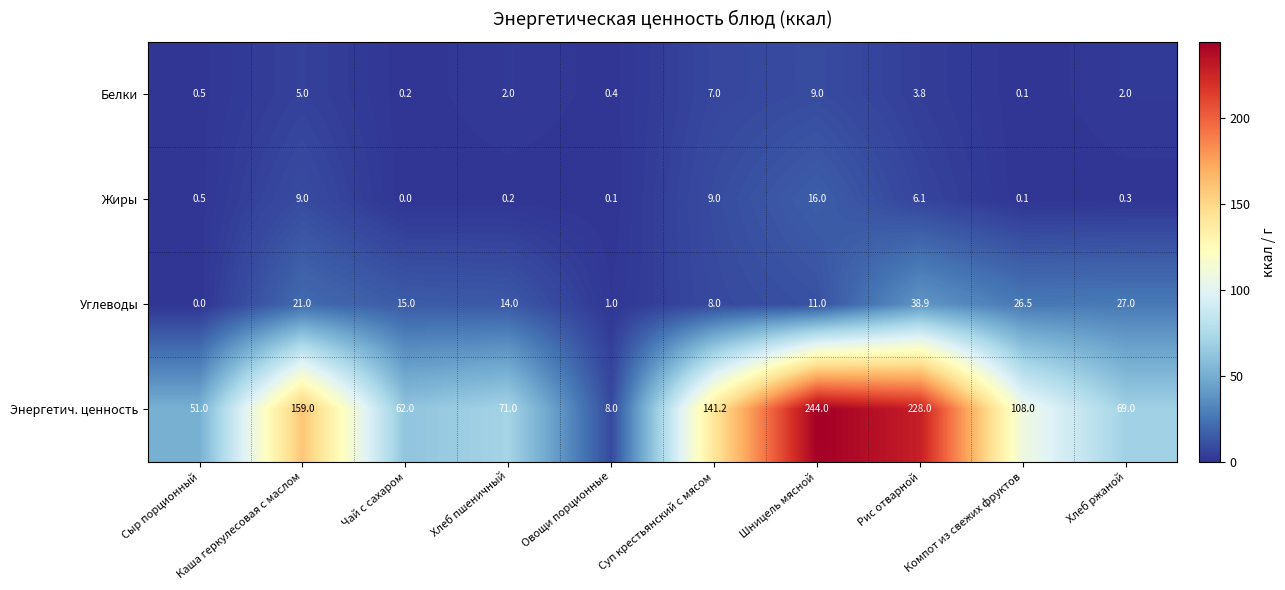

How many categories are shown in the chart?

10